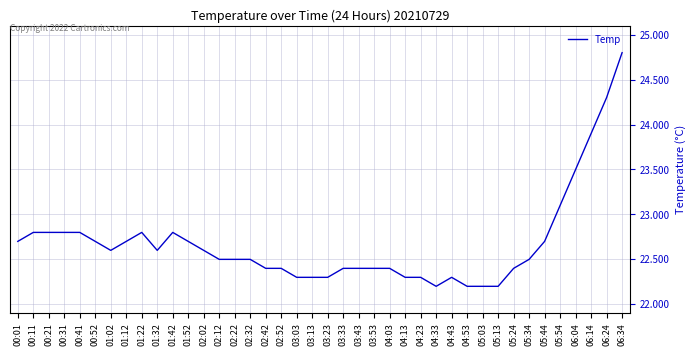

The value at 01:52 is 35.3. True or false?

False